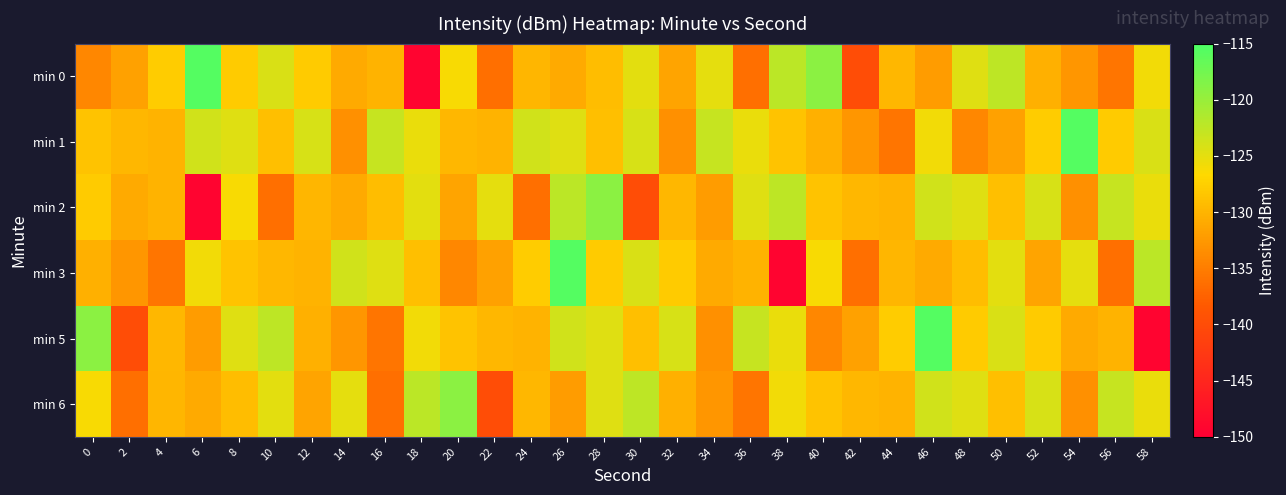

What is the greatest value displayed?

-115.6